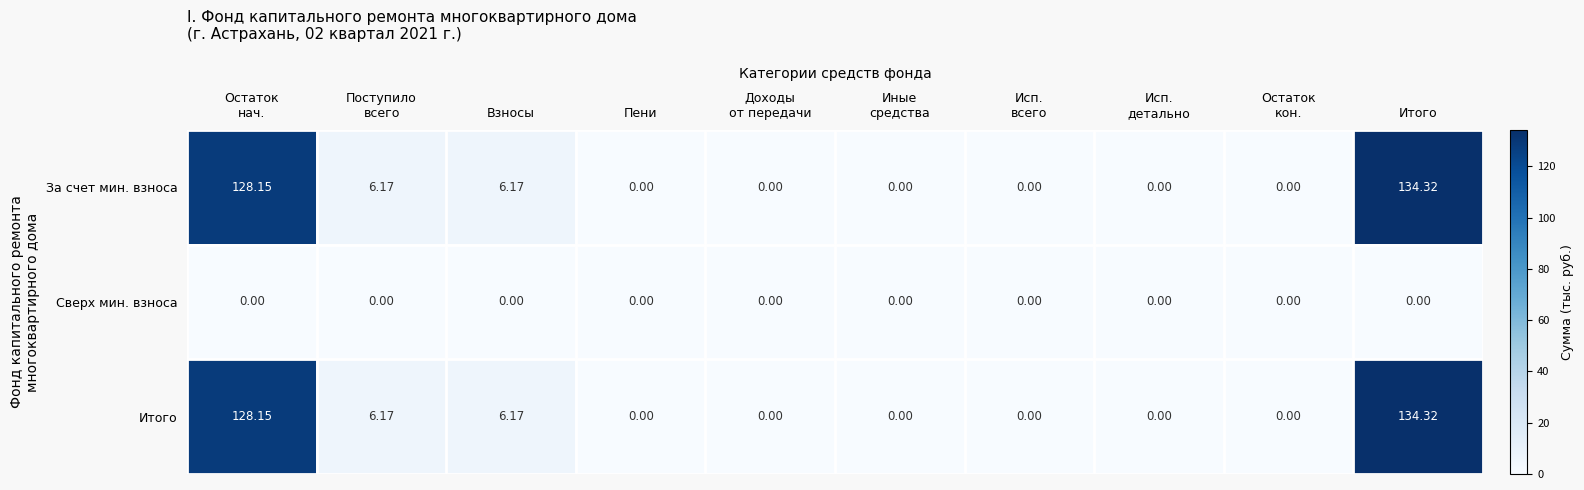

At which category is the sum across all series the highest?

Итого